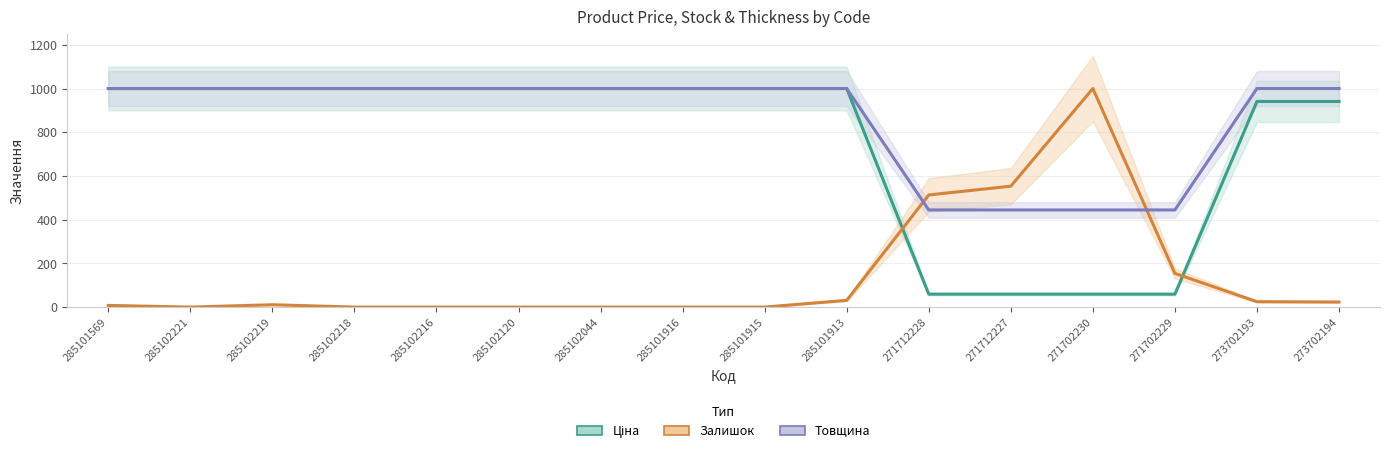

How many distinct data groups are displayed?

3